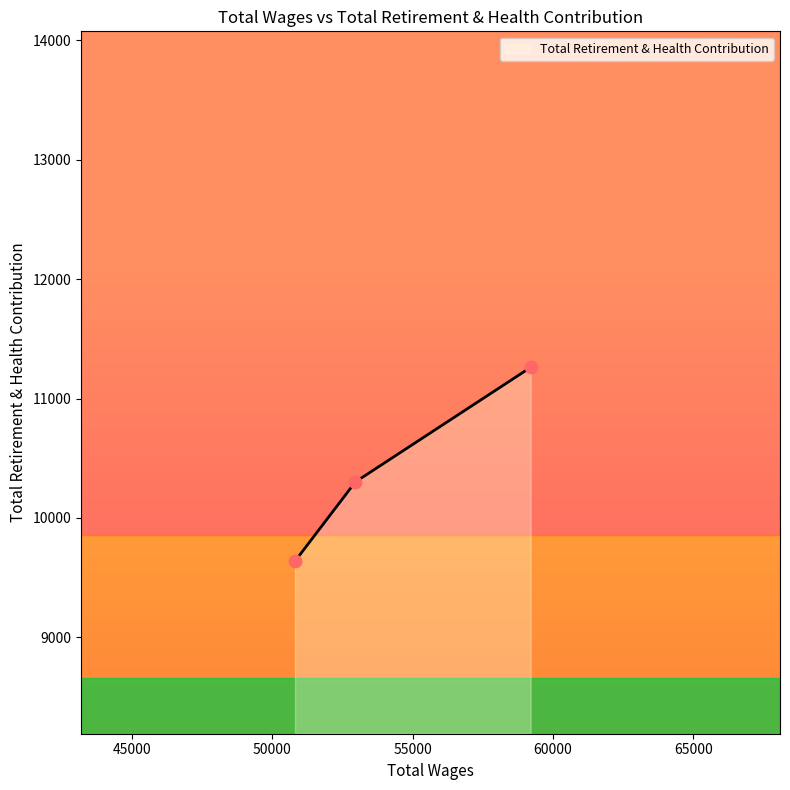

Approximately how many times larger is the value at 59203.6 compared to 52958.4?

1.1